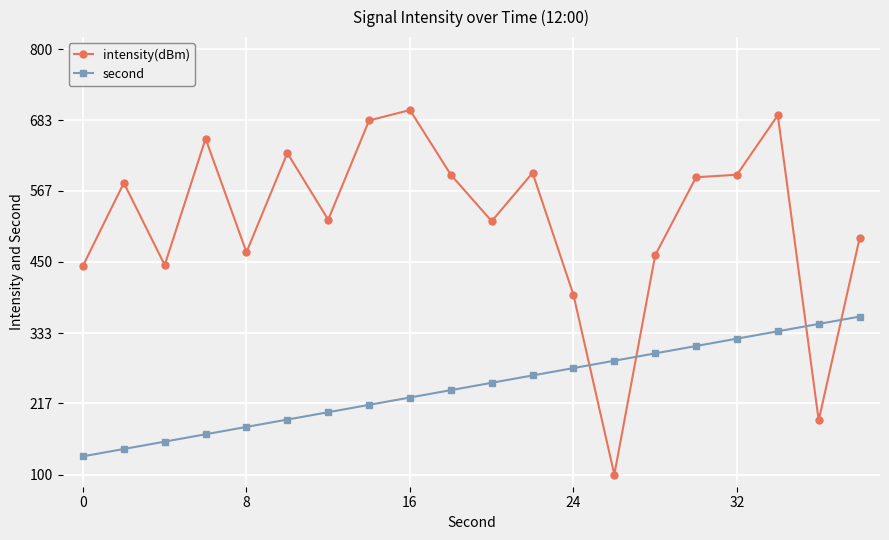

Which series has the widest spread of values?

intensity(dBm)